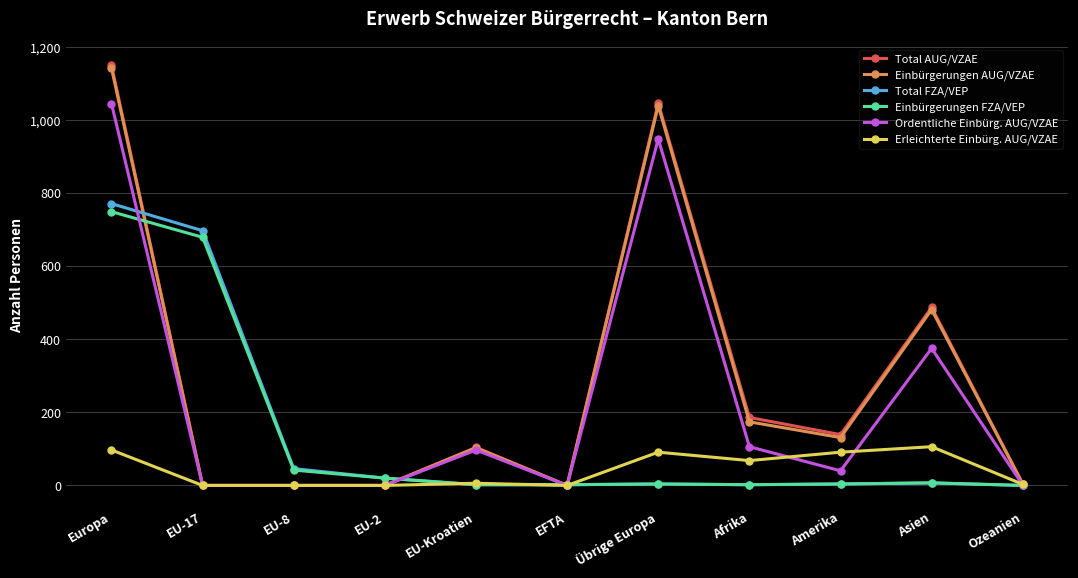

What are all the series names shown in the legend?

Total AUG/VZAE, Einbürgerungen AUG/VZAE, Total FZA/VEP, Einbürgerungen FZA/VEP, Ordentliche Einbürg. AUG/VZAE, Erleichterte Einbürg. AUG/VZAE